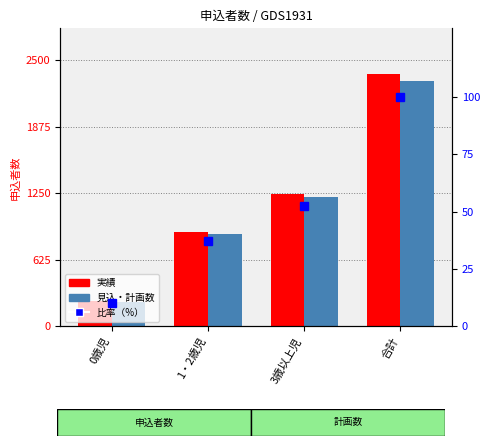

Does the chart contain stacked bars?

No